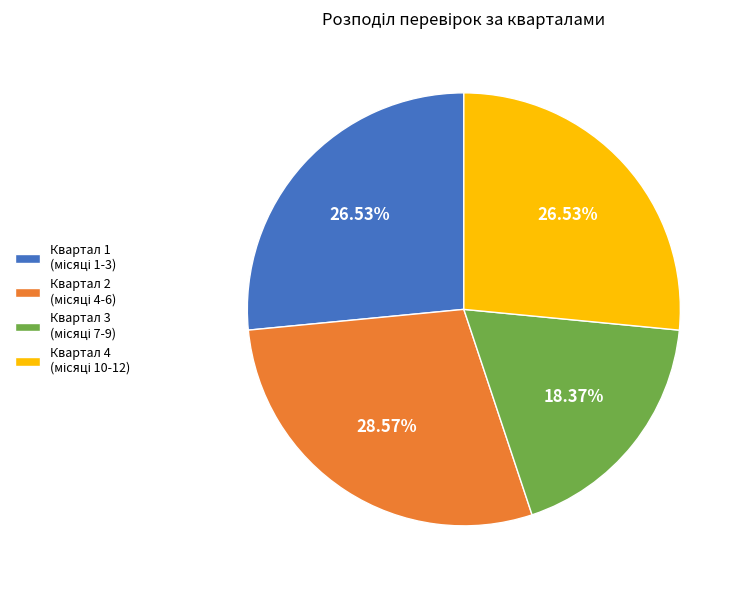

Is there any slice that represents more than half of the pie?

No